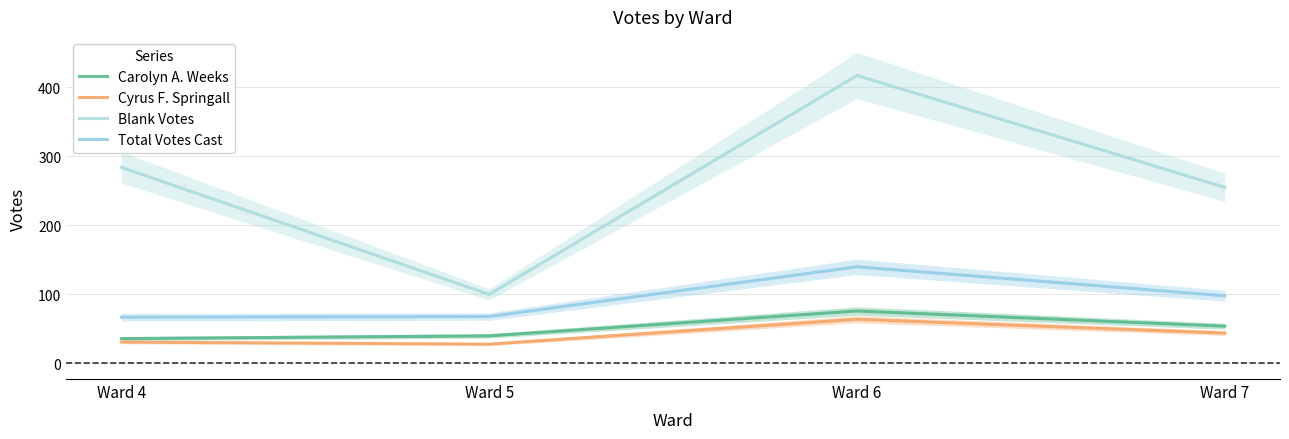

What are all the series names shown in the legend?

Carolyn A. Weeks, Cyrus F. Springall, Blank Votes, Total Votes Cast